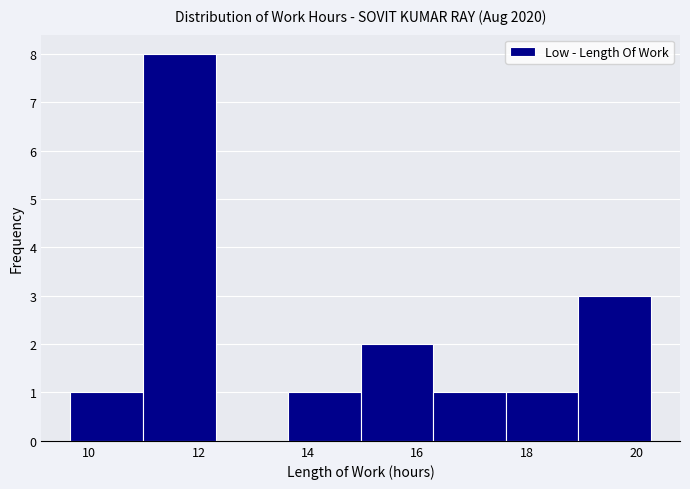

How tall is the bar that spans 16.2 to 17.6 on the x-axis? Neither the bar edges nor the heights are printed on the chart, so give them approximately, as read against the axes.

1